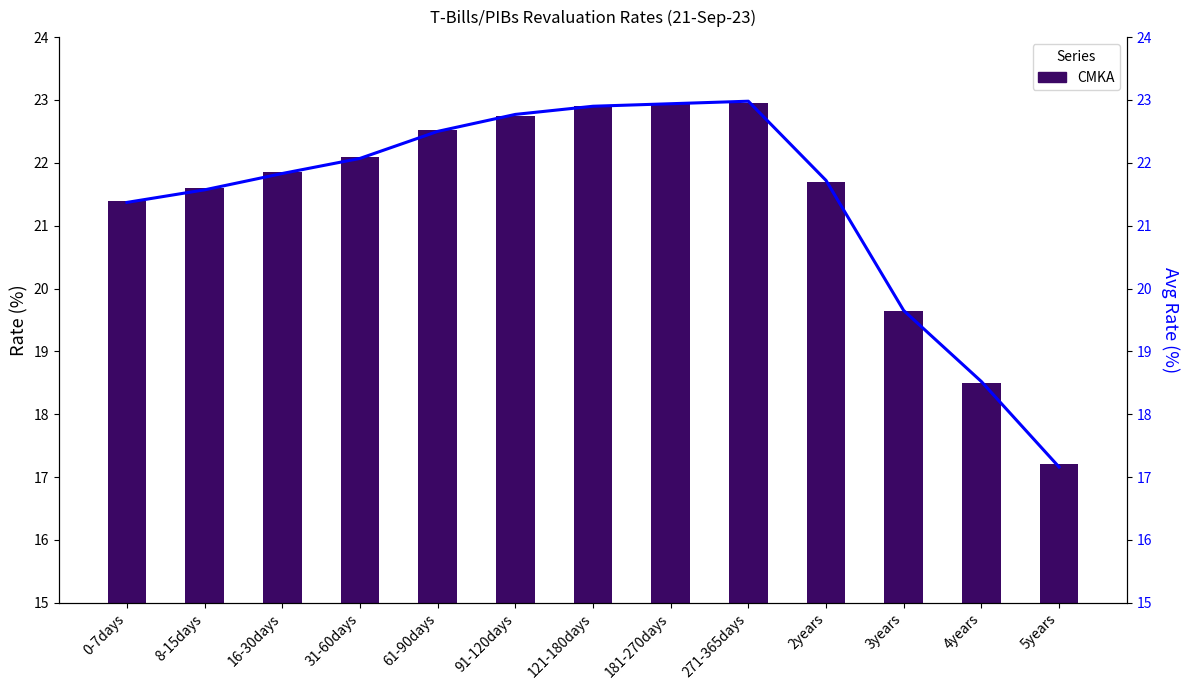

The value of Avg Rate at 61-90days is 22.5. True or false?

True